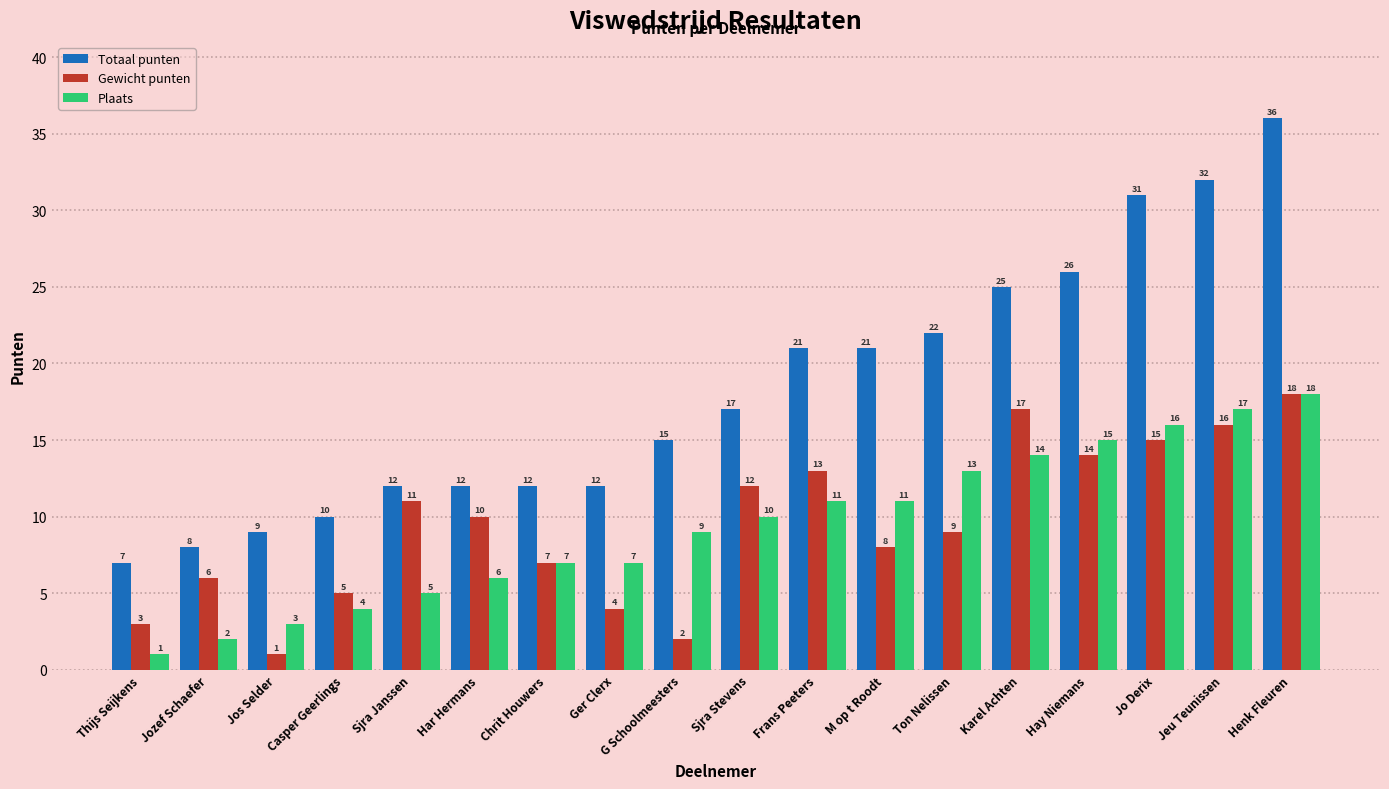

Which series has the largest total across all categories?

Totaal punten